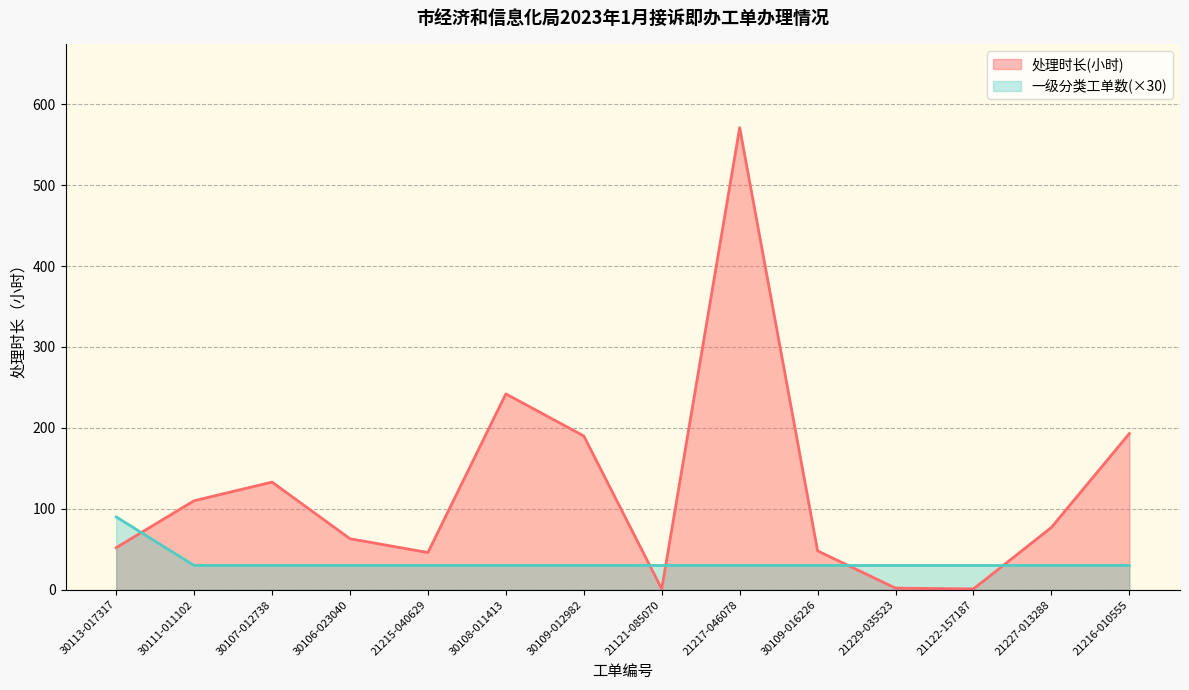

What is the greatest value displayed?

571